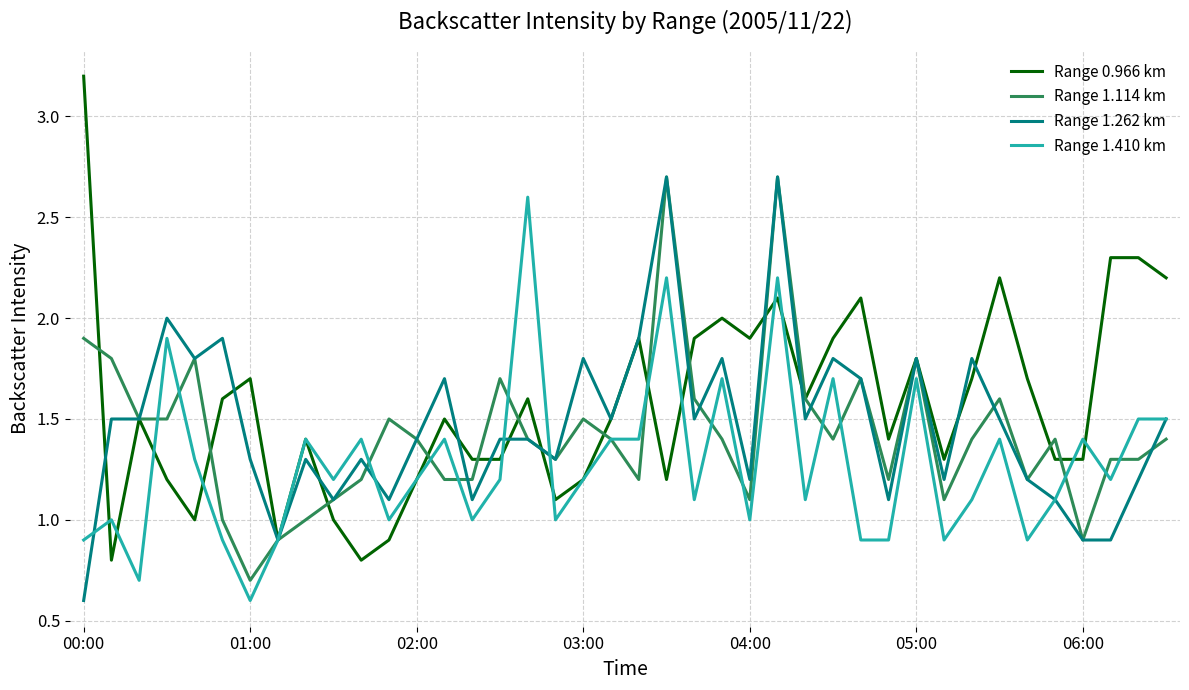

Which series has the widest spread of values?

Range 0.966 km